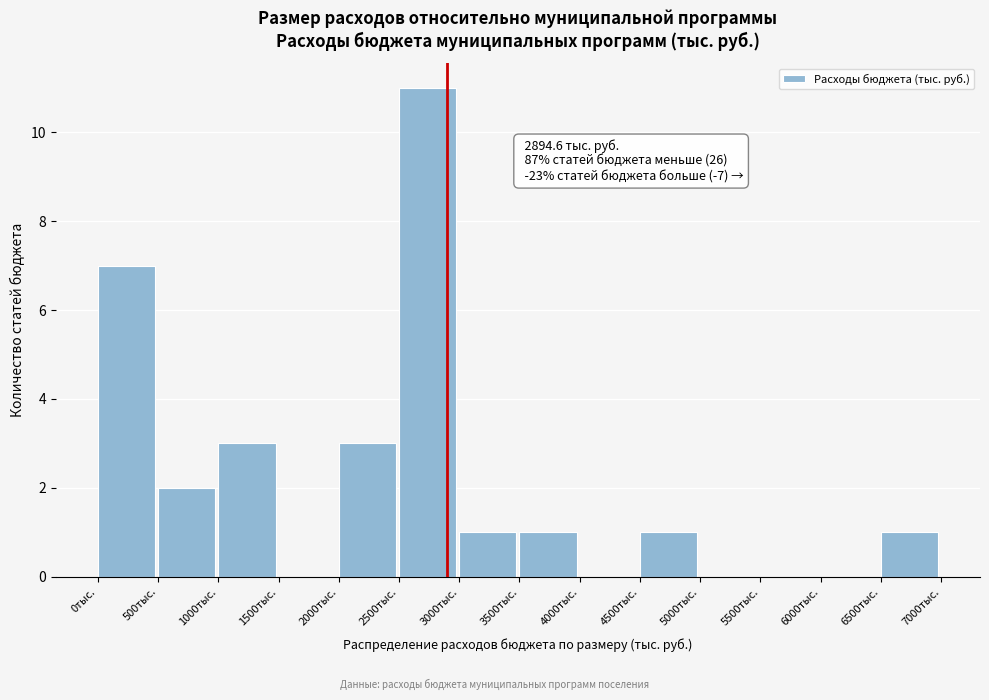

Over which range of the x-axis is the bar tallest?

2500 to 3000